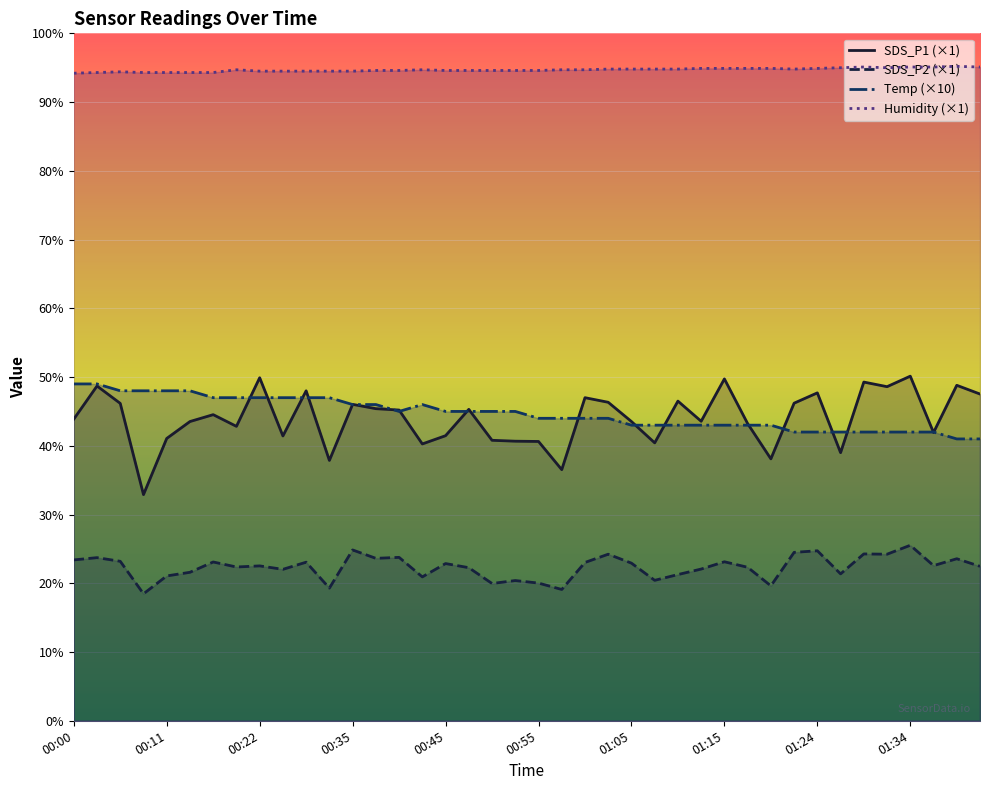

Reading left to right, list all the values displayed in this chart.

SDS_P1 (×1): 43.9	48.7	46.2	32.9	41.1	43.5	44.5	42.8	49.9	41.4	48.0	37.9	46.0	45.4	45.2	40.3	41.5	45.3	40.8	40.7	40.6	36.5	47.0	46.3	43.5	40.4	46.5	43.6	49.7	43.2	38.1	46.2	47.7	39.0	49.3	48.6	50.1	41.9	48.8	47.5
SDS_P2 (×1): 23.4	23.7	23.2	18.5	21.1	21.6	23.1	22.4	22.5	22.0	23.1	19.3	24.9	23.6	23.8	20.9	22.9	22.3	20.0	20.4	20.0	19.1	23.0	24.2	22.9	20.4	21.3	22.1	23.1	22.3	19.6	24.5	24.7	21.4	24.3	24.2	25.5	22.6	23.6	22.5
Temp (×10): 49.0	49.0	48.0	48.0	48.0	48.0	47.0	47.0	47.0	47.0	47.0	47.0	46.0	46.0	45.0	46.0	45.0	45.0	45.0	45.0	44.0	44.0	44.0	44.0	43.0	43.0	43.0	43.0	43.0	43.0	43.0	42.0	42.0	42.0	42.0	42.0	42.0	42.0	41.0	41.0
Humidity (×1): 94.2	94.3	94.4	94.3	94.3	94.3	94.3	94.7	94.5	94.5	94.5	94.5	94.5	94.6	94.6	94.7	94.6	94.6	94.6	94.6	94.6	94.7	94.7	94.8	94.8	94.8	94.8	94.9	94.9	94.9	94.9	94.8	94.9	95.0	95.1	95.0	95.1	95.1	95.2	95.1